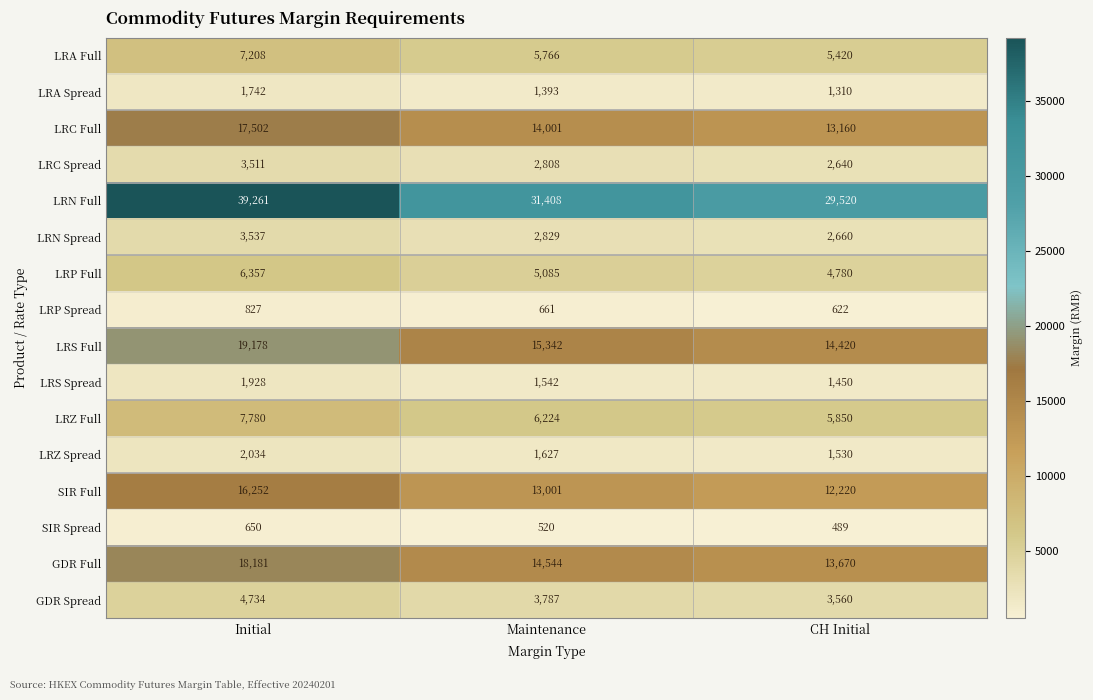

At how many categories does at least one series exceed 38155?

1